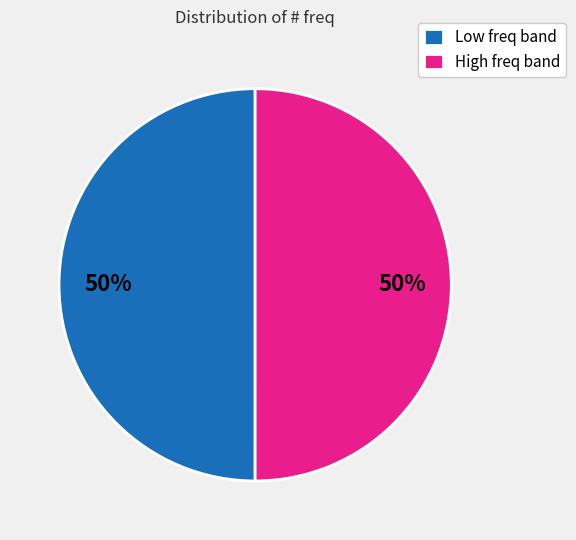

To the nearest percent, what is the combined percentage of High freq band and Low freq band?

100%